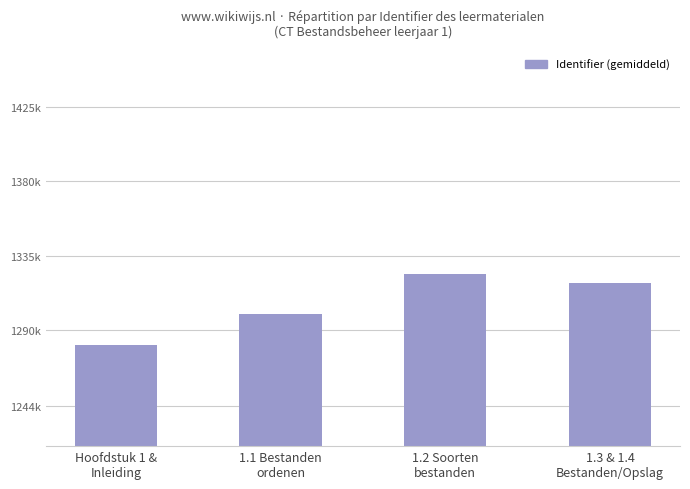

Is it true that the value at Hoofdstuk 1 &
Inleiding is 2240961?

False